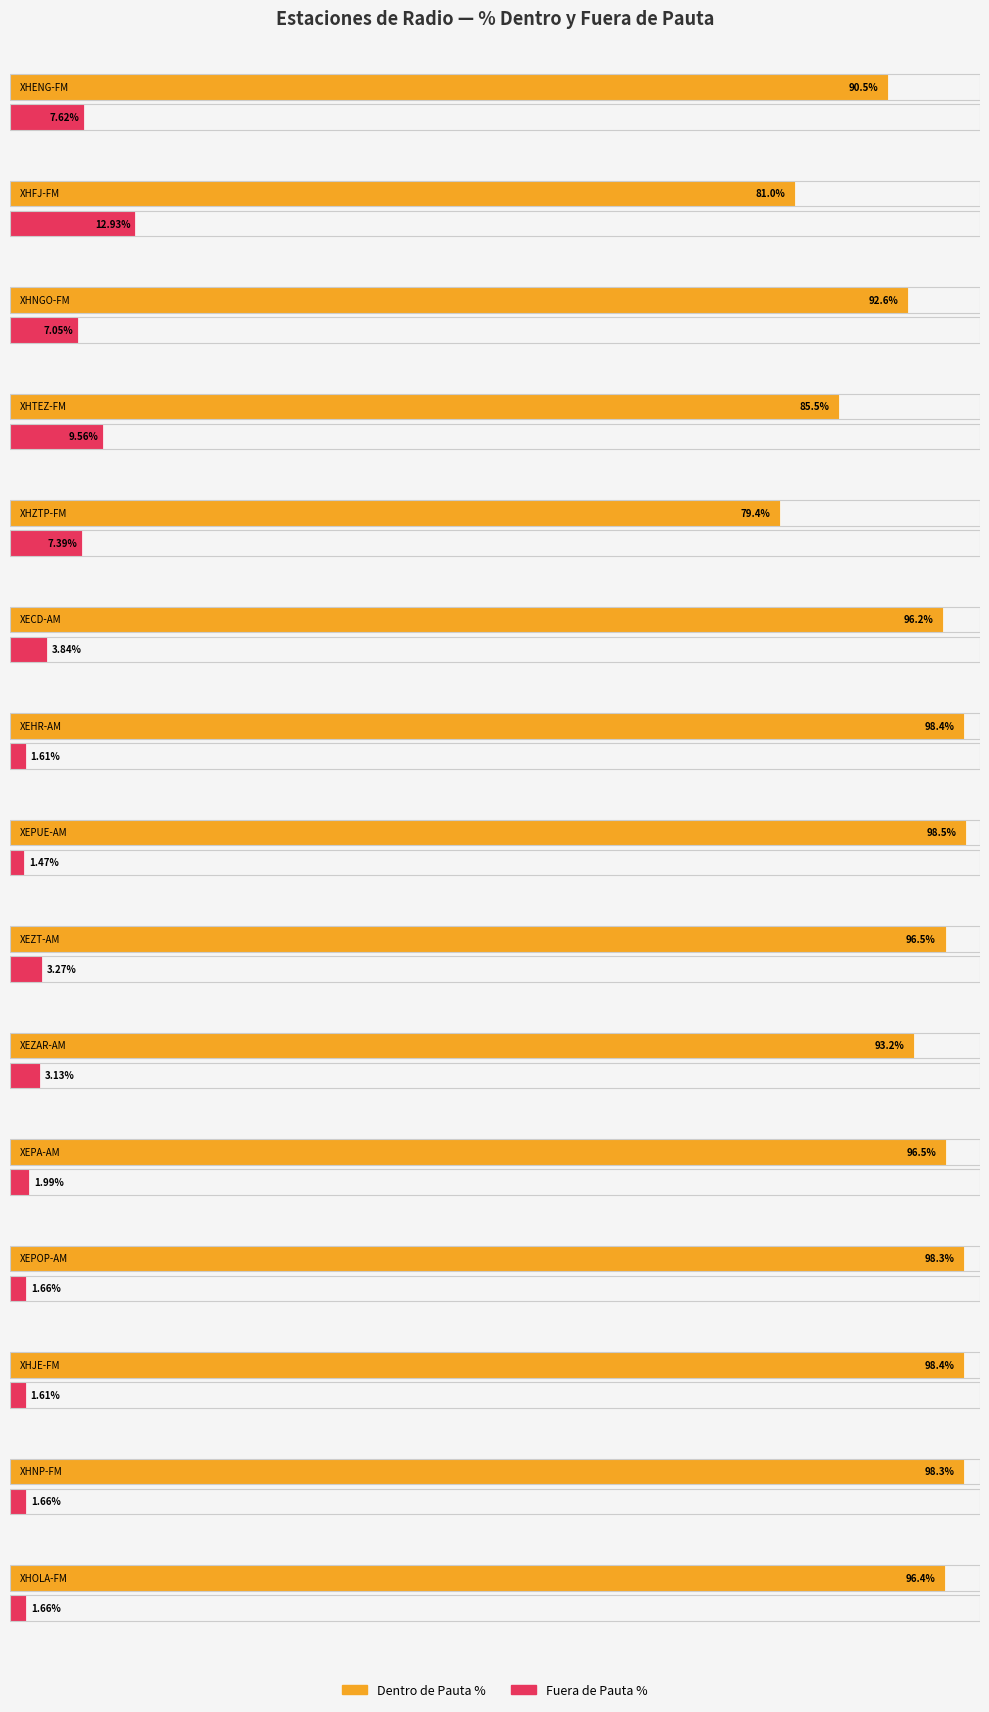

The DENTRO DE PAUTA (B) series shows 2713 at XEPA-AM. True or false?

False